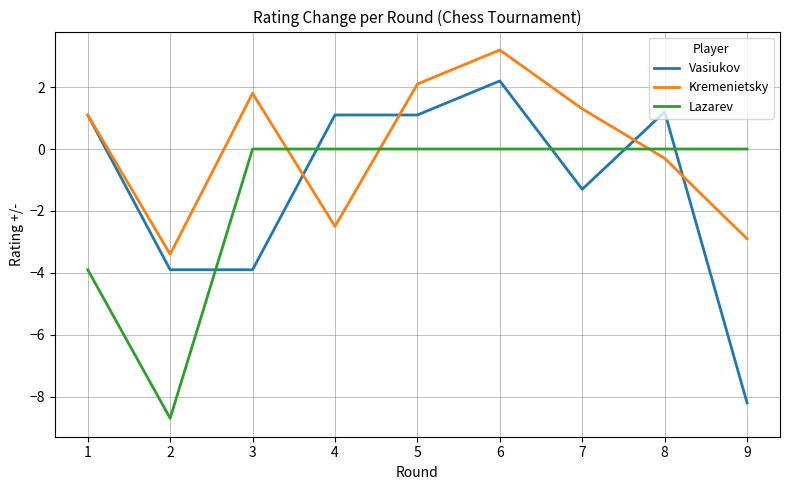

Rank the series by their maximum value, from lowest to highest.

Lazarev, Vasiukov, Kremenietsky